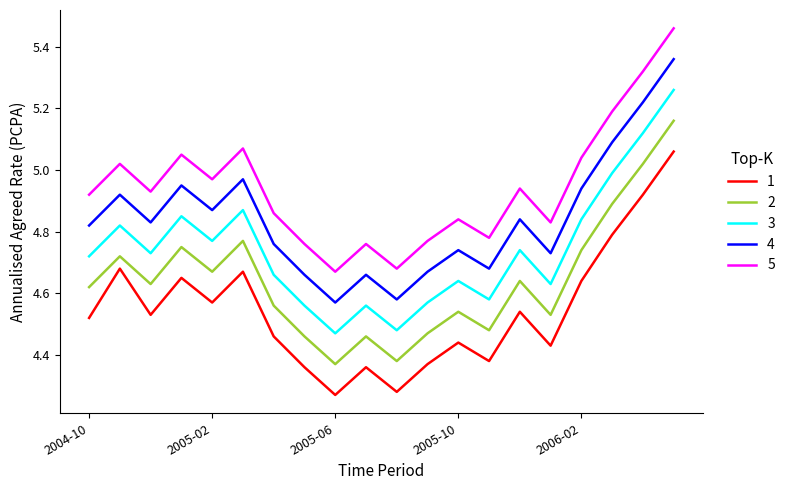

True or false: 3 and 2 cross at least once.

False